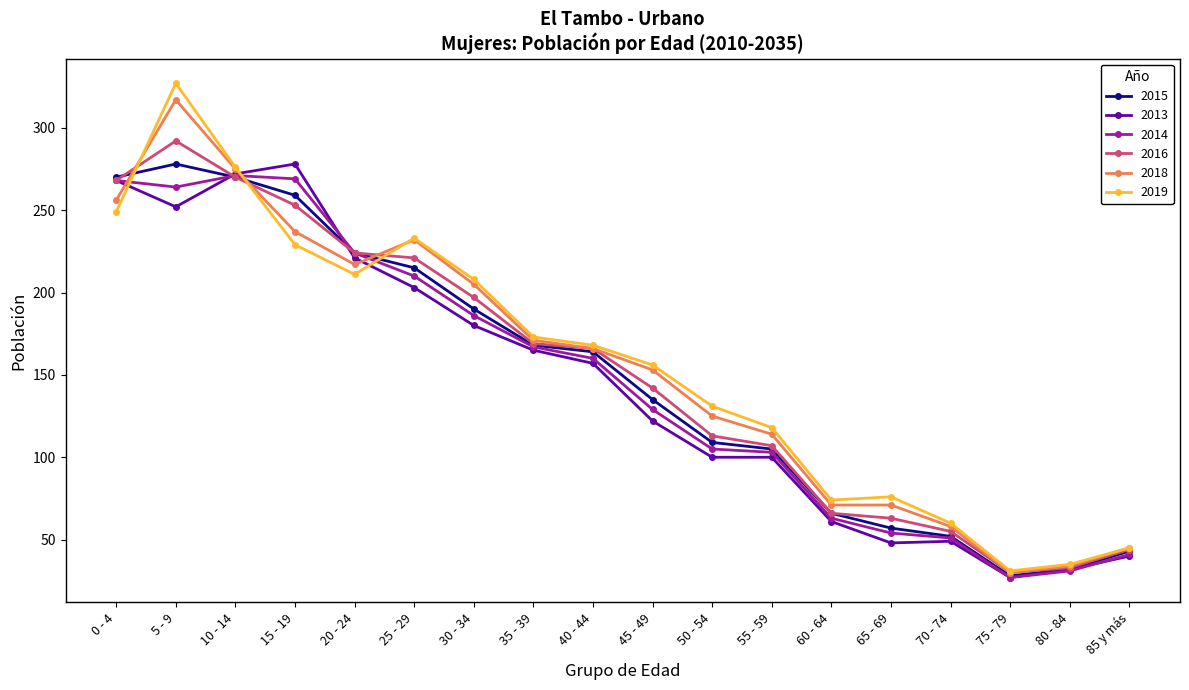

Which series has the largest range (max minus min)?

2019